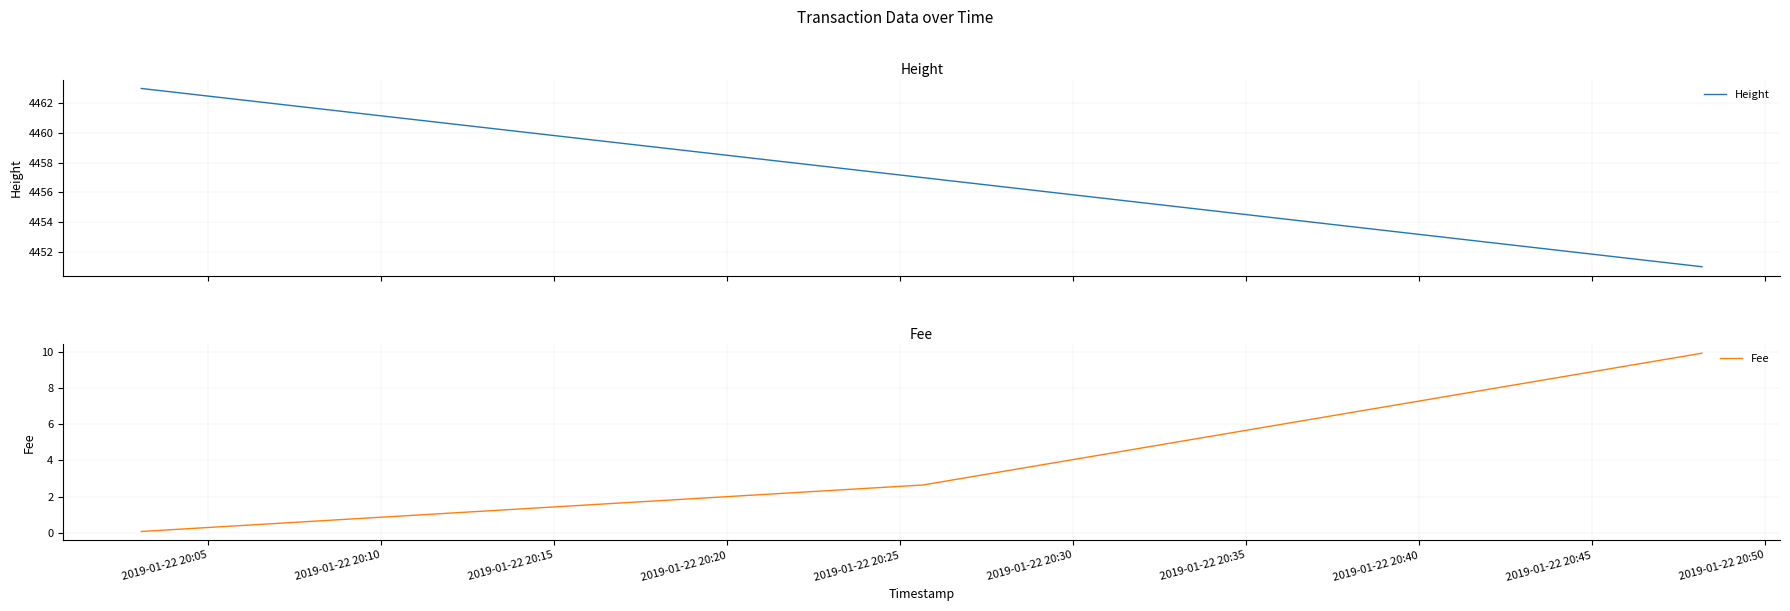

What is the difference between the second highest and minimum values in the Height series?

6